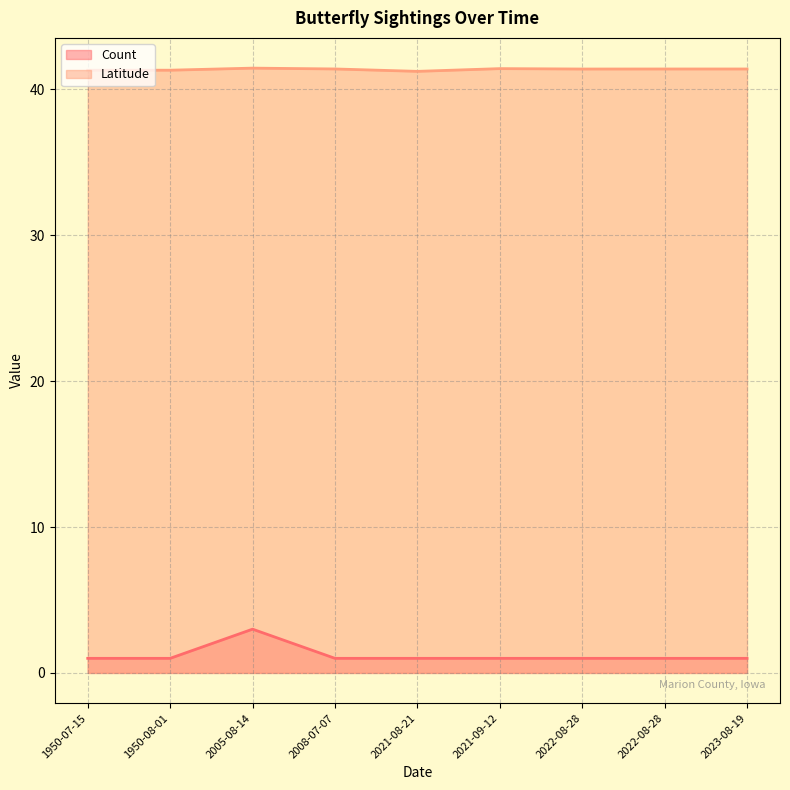

Which category has the highest value in the Latitude series?

2005-08-14